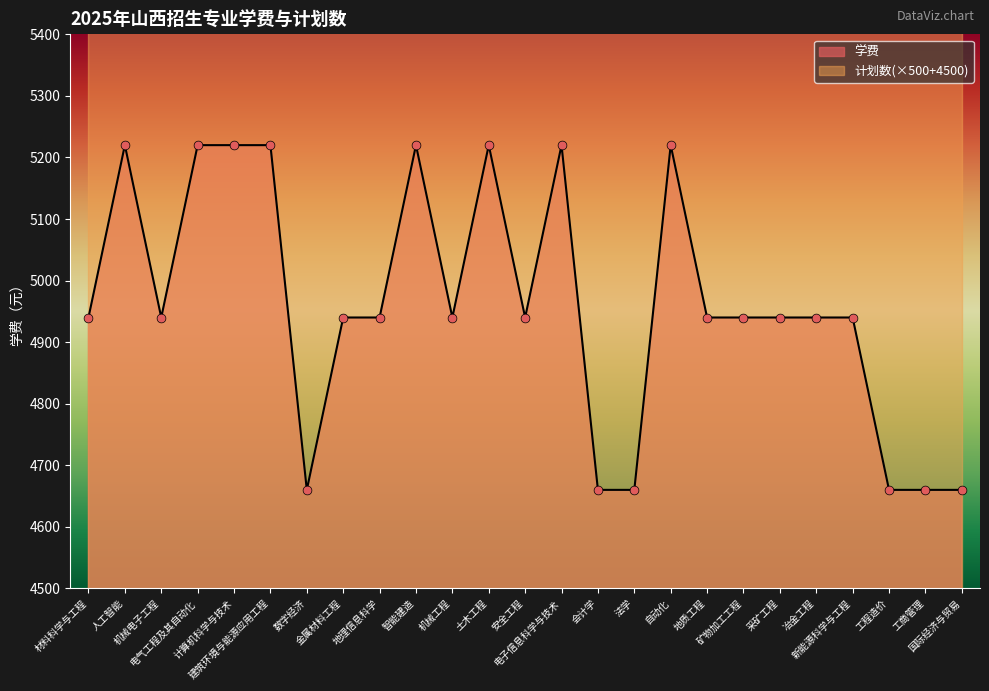

What is the ratio of the value at 地理信息科学 to the value at 智能建造?

0.9